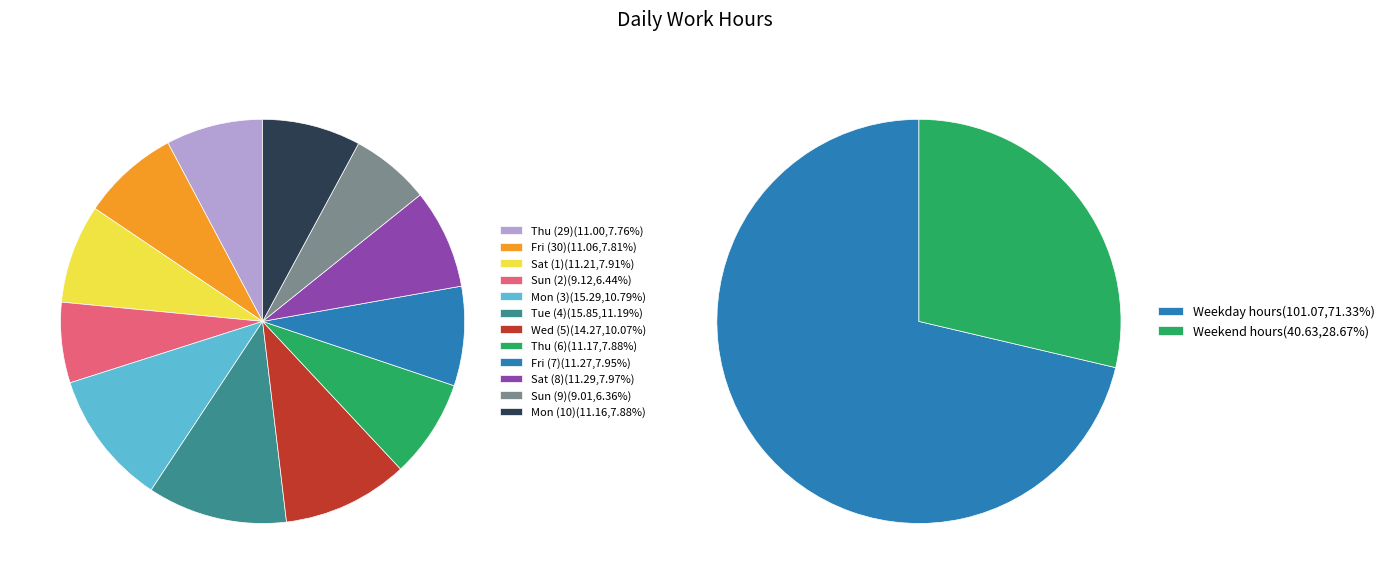

How many slices are in this pie chart?

12